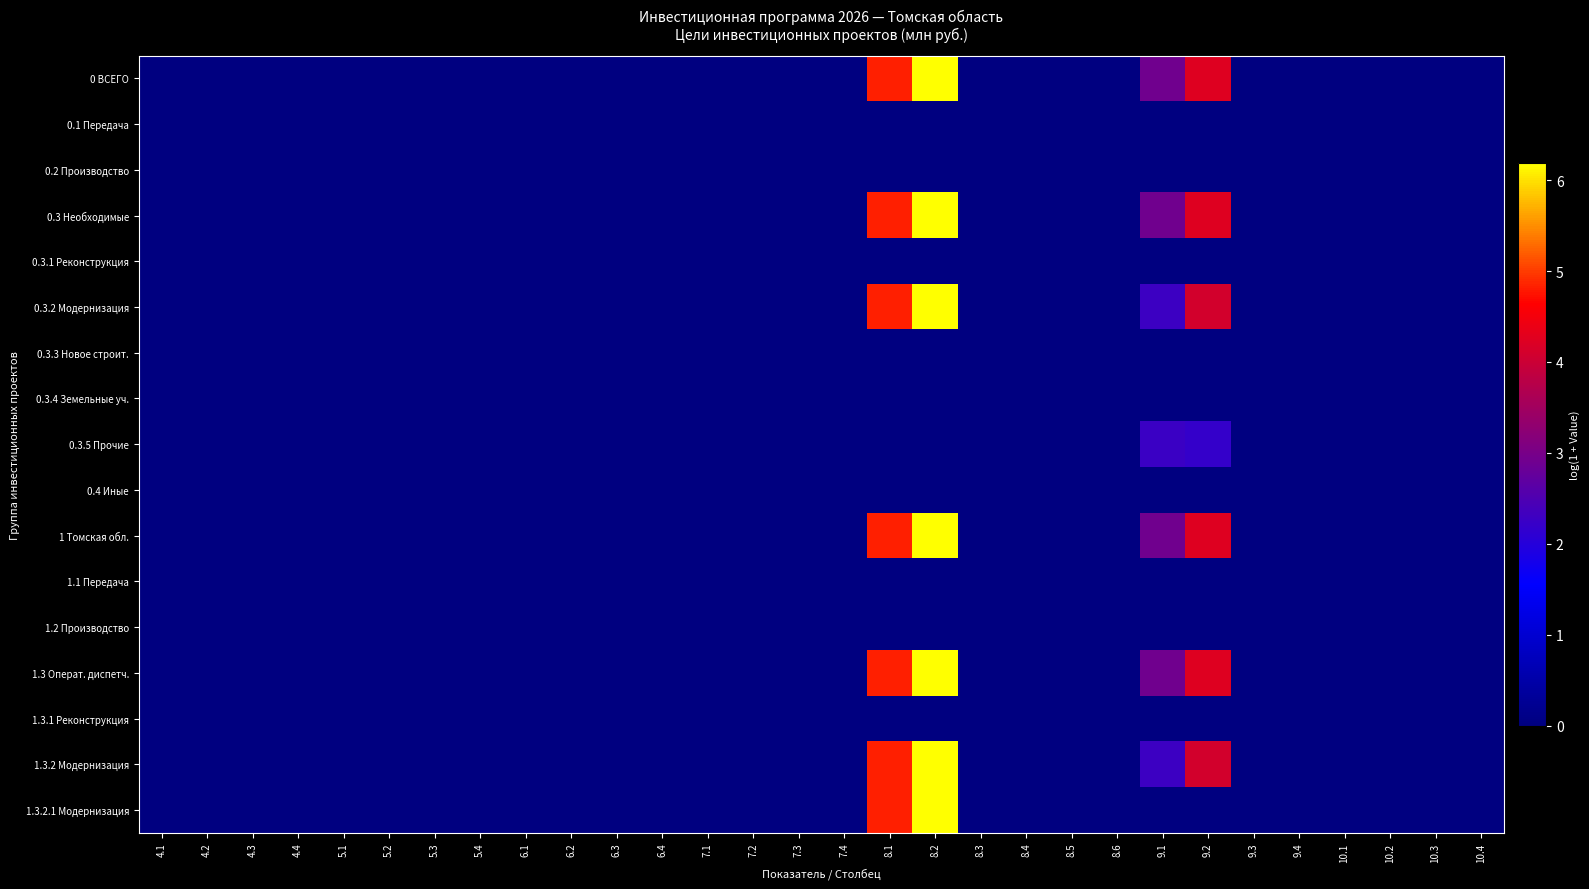

Which series has the largest total across all categories?

0 ВСЕГО